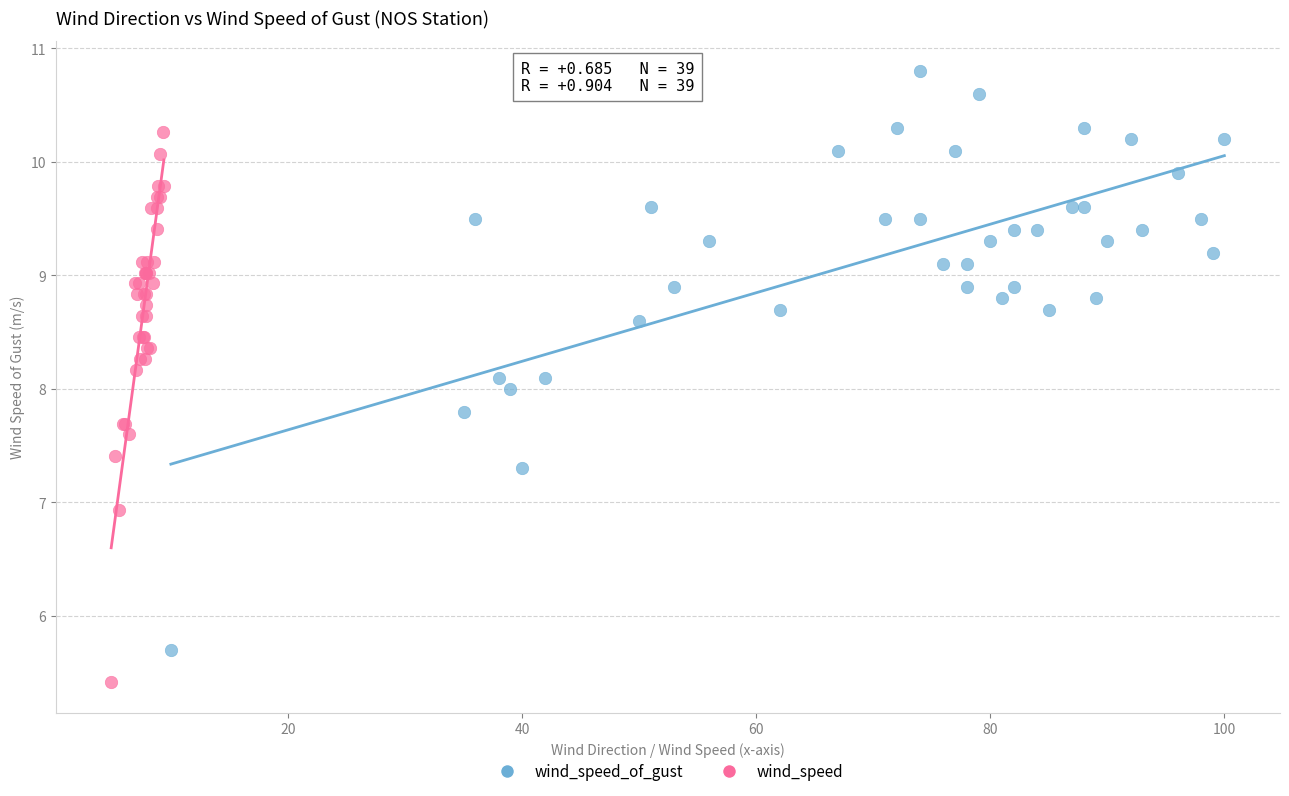

Which series has the widest spread of Y values?

wind_speed_of_gust